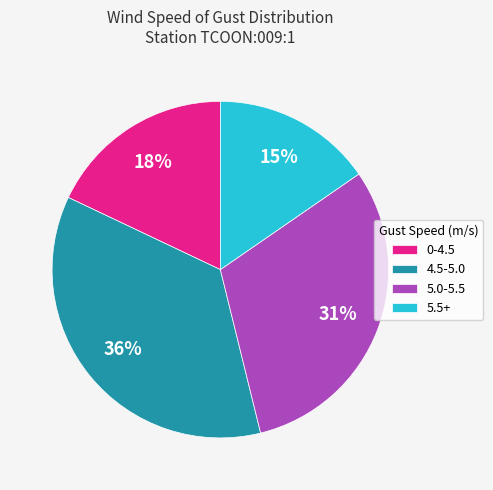

How many segments does this pie chart have?

4